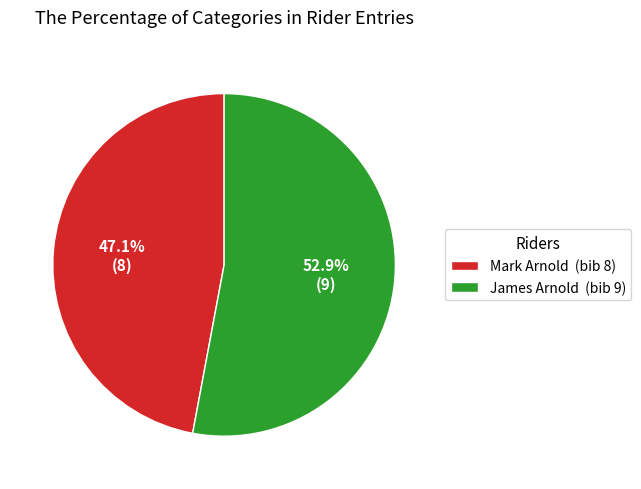

What portion of the pie excludes James Arnold?

47.1%